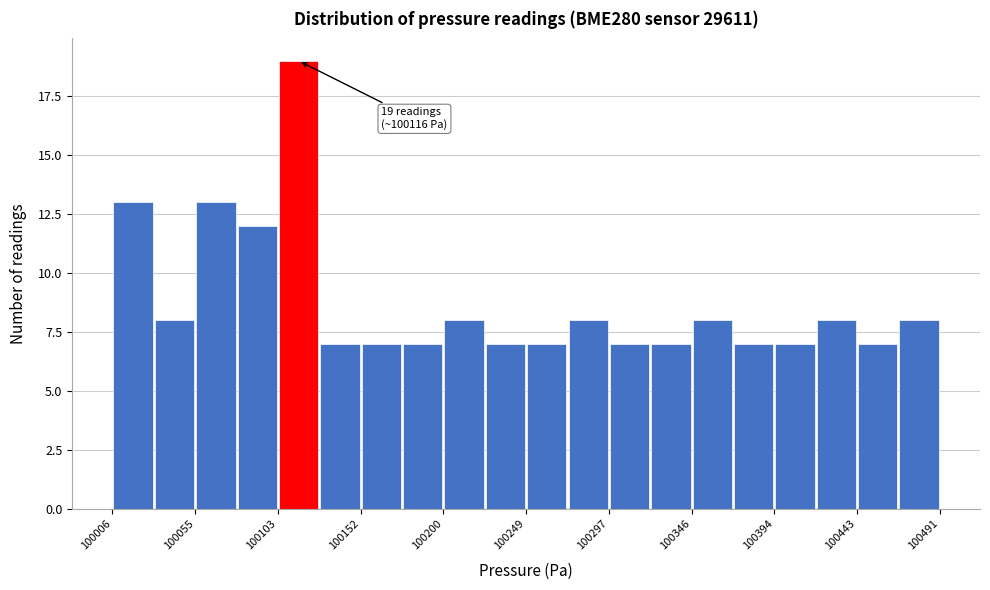

Over which range of the x-axis is the bar tallest?

100105 to 100130